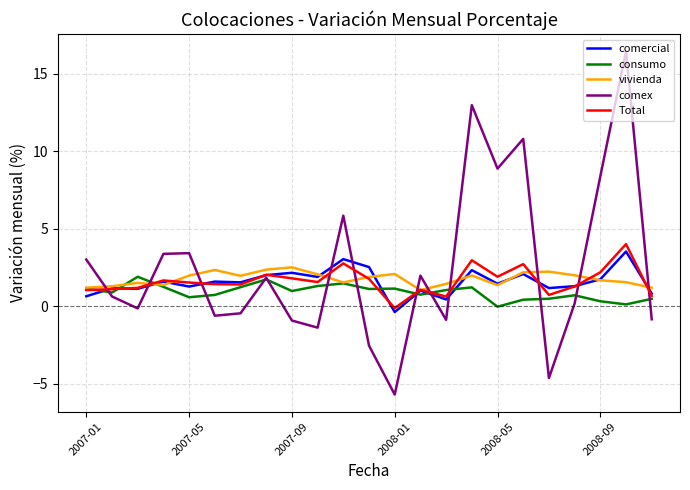

What is the maximum value shown in the chart?

16.4